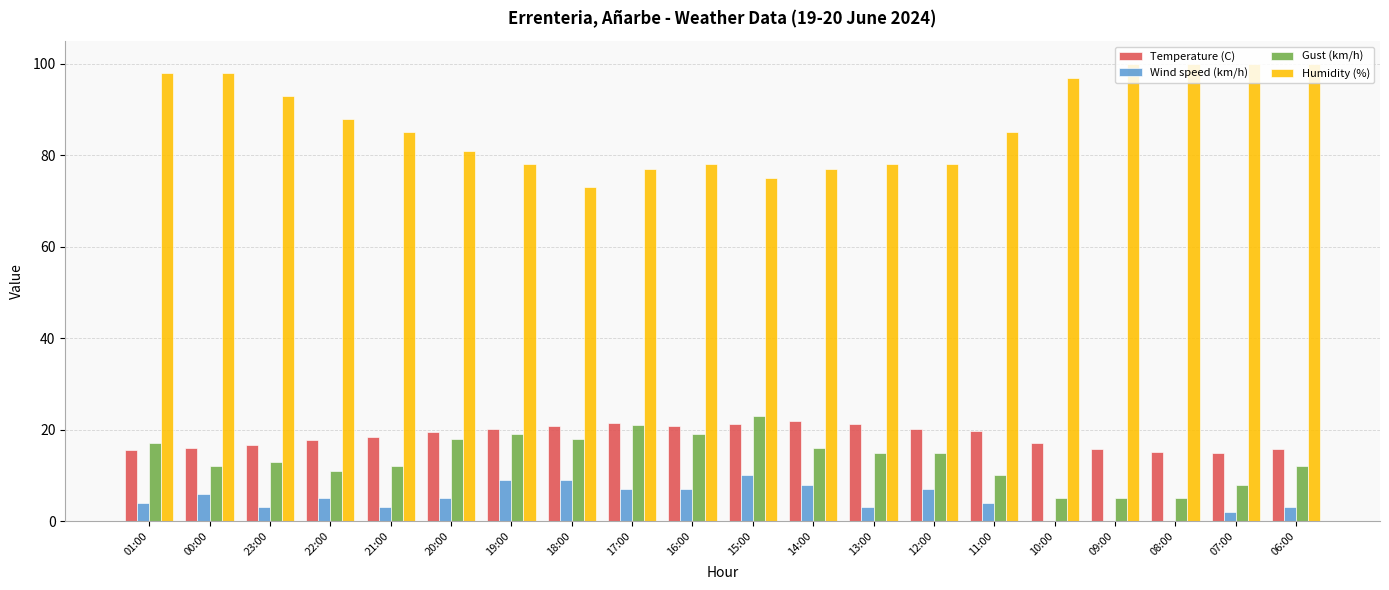

What is the average value of the Humidity (%) series?

87.0